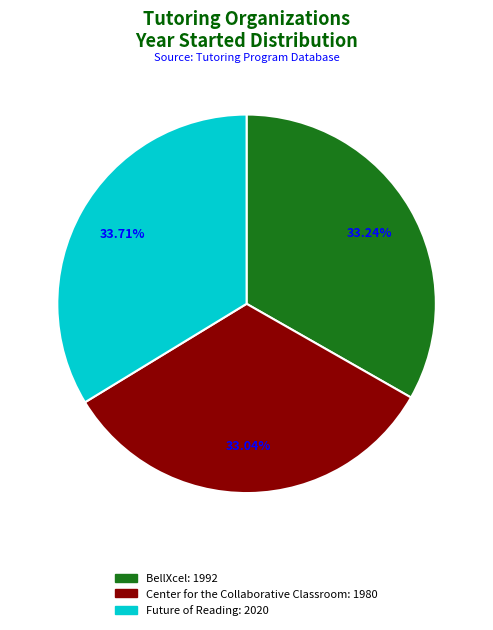

How much of the chart is everything except Future of Reading?

66.3%